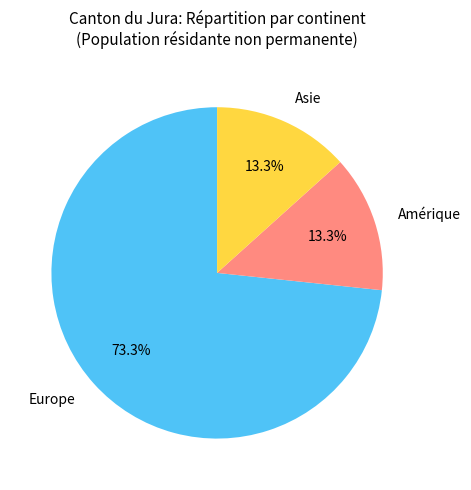

Between Europe and Asie, which is larger?

Europe